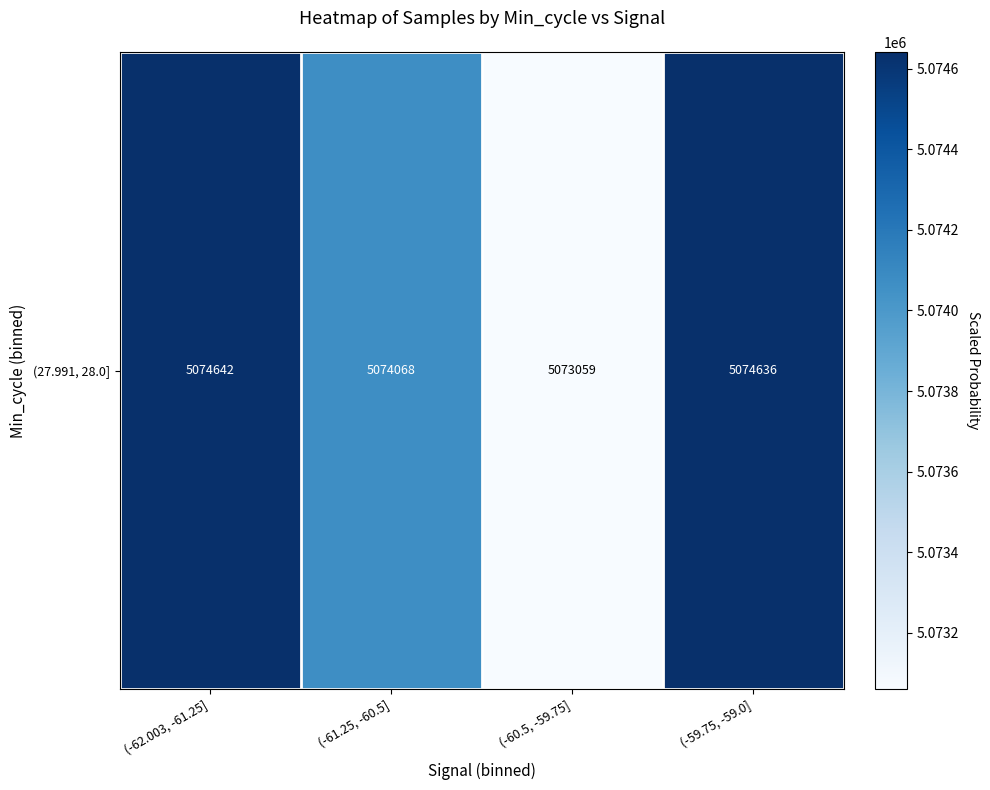

What is the ratio of the value at (-62.003, -61.25] to the value at (-61.25, -60.5]?

1.0